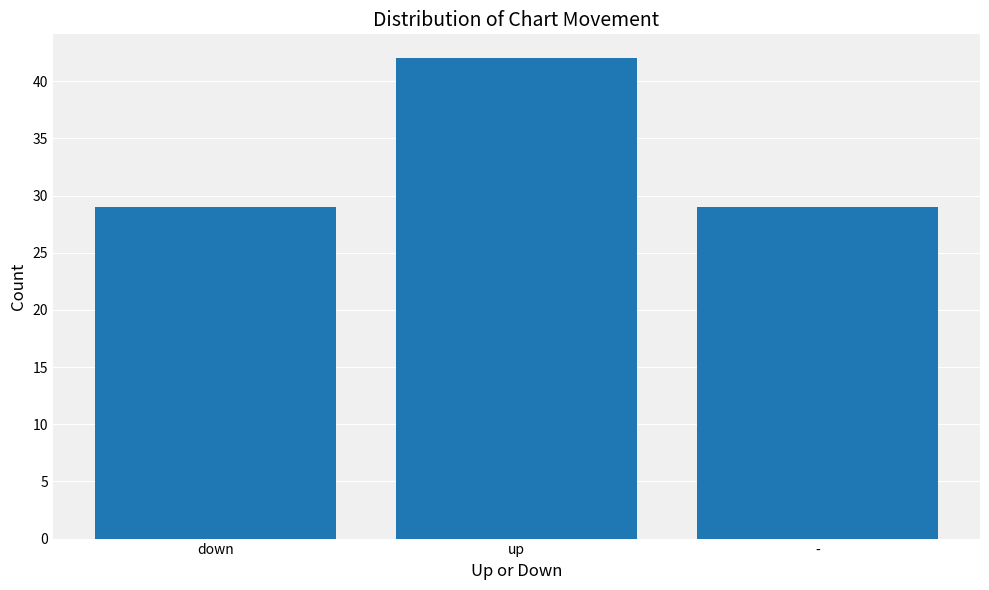

Which category has the highest value across all series?

up